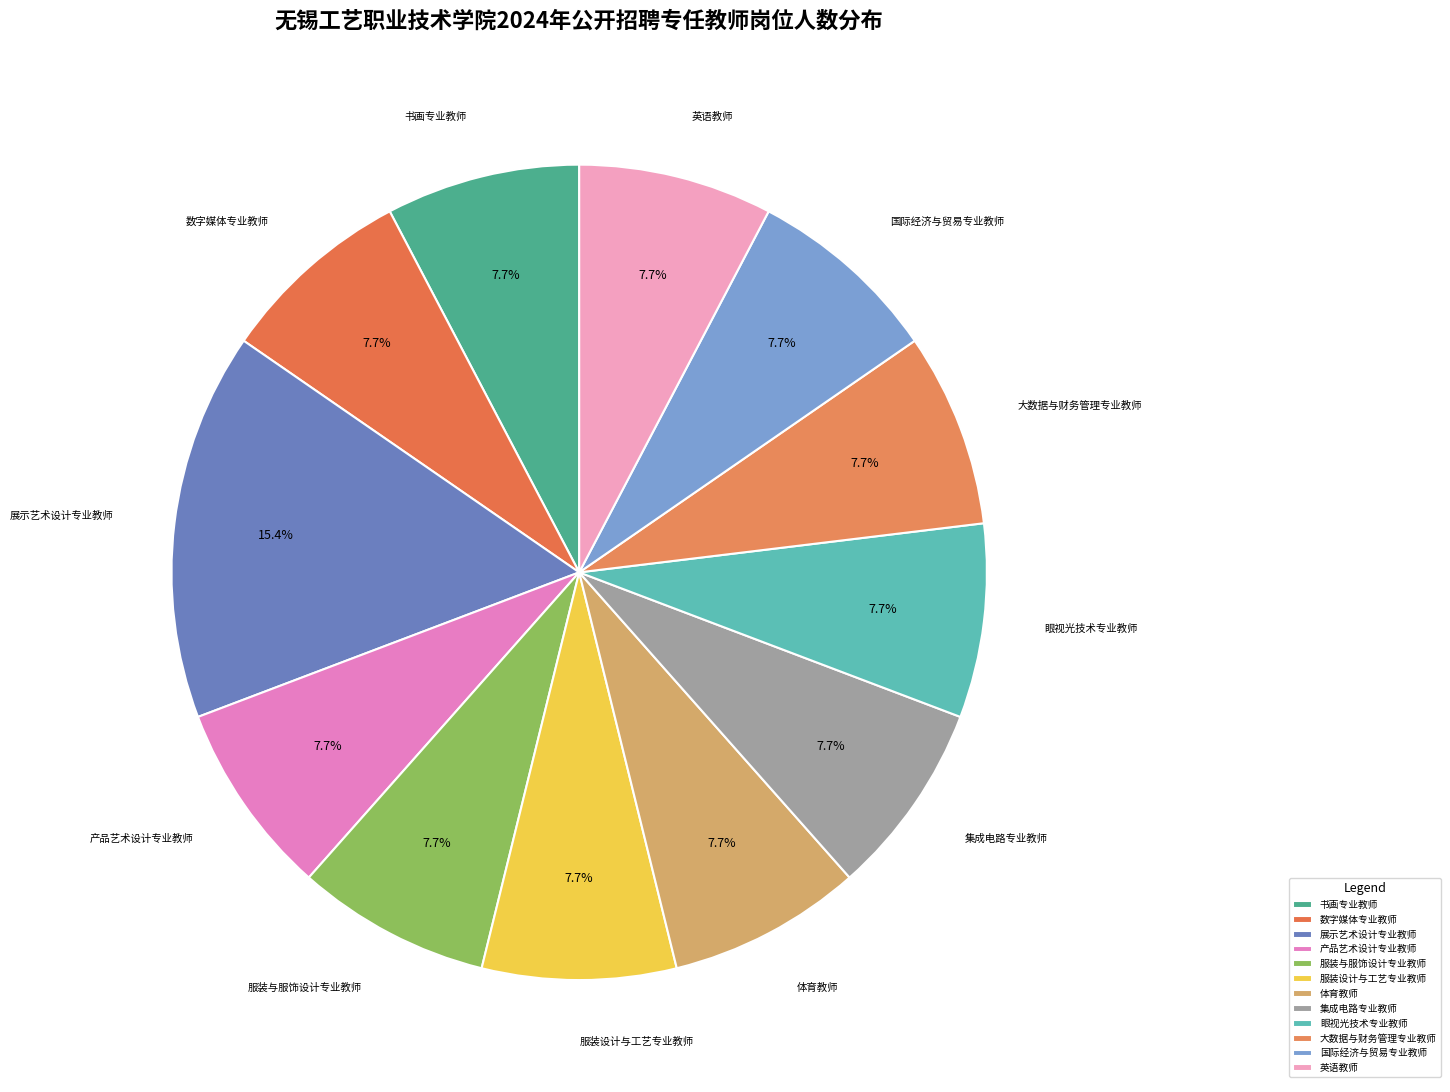

The 展示艺术设计专业教师 slice represents 20% of the pie. True or false?

False